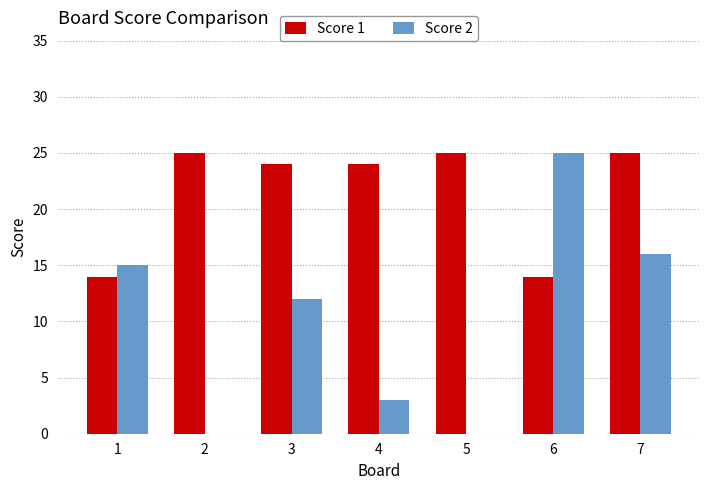

Are the bars grouped side by side (vs. stacked)?

Yes